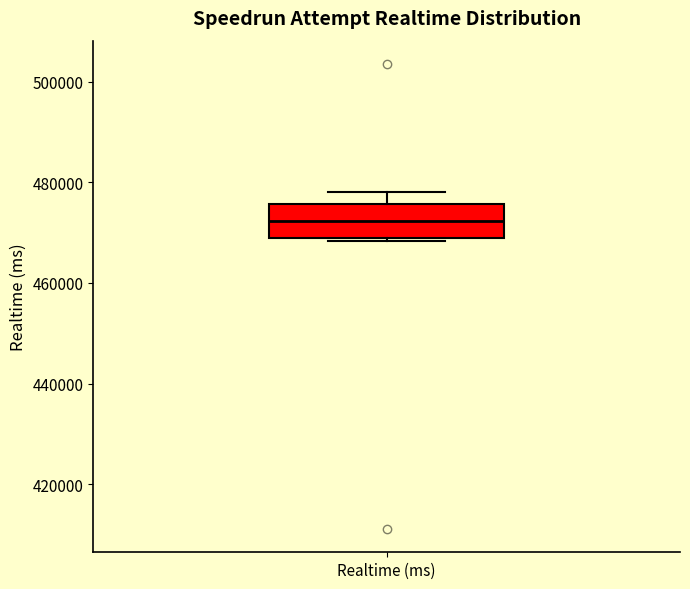

Read this box plot against the y-axis: the position of the median line, the range covered by the box, and the ends of both whiskers. The values are not printed on the chart, so give them approximately, as read against the axis.

median 472000, box 468000 to 476000, whiskers 468000 (just below the box's lower edge) to 478000